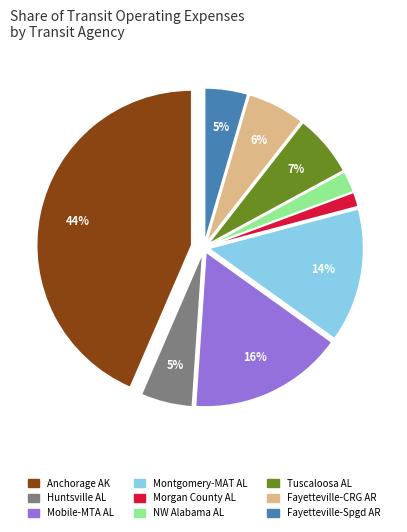

To the nearest percent, what is the difference between the largest and smallest slice percentages?

42%